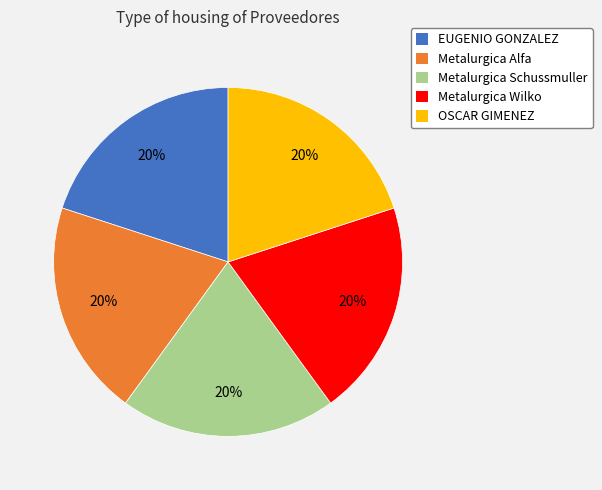

What is the ratio of the value at Metalurgica Schussmuller to the value at OSCAR GIMENEZ?

1.0